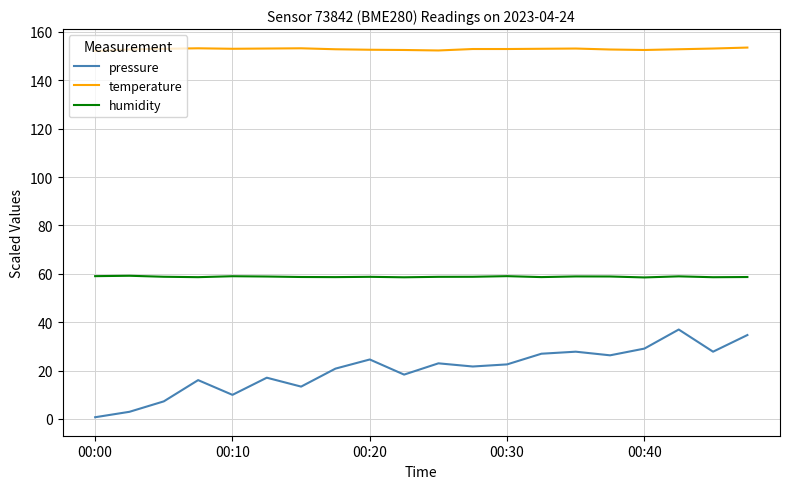

Which series has the largest total across all categories?

temperature